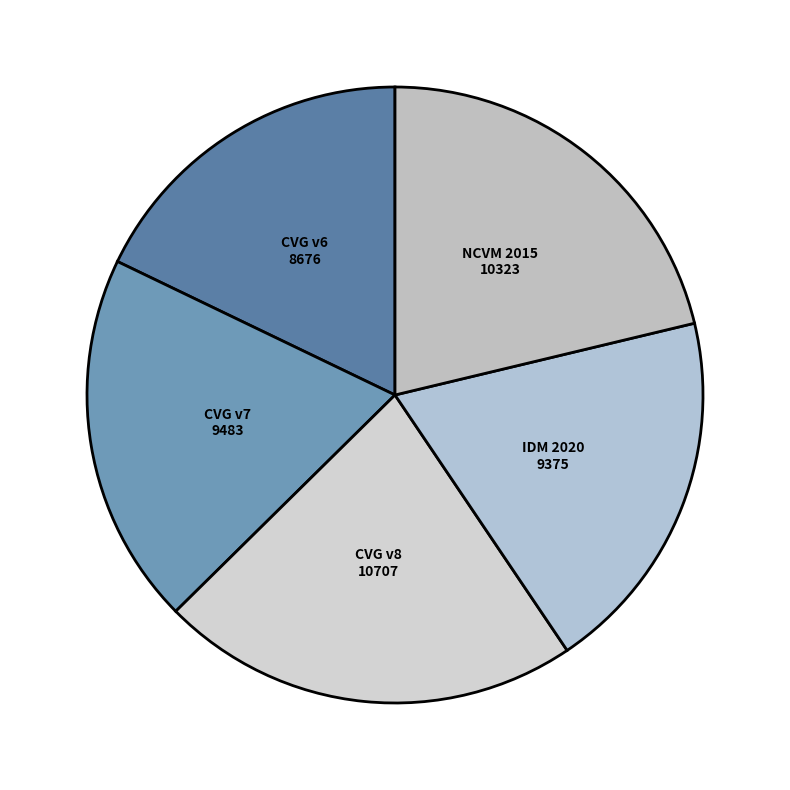

Is there a majority slice in this chart?

No